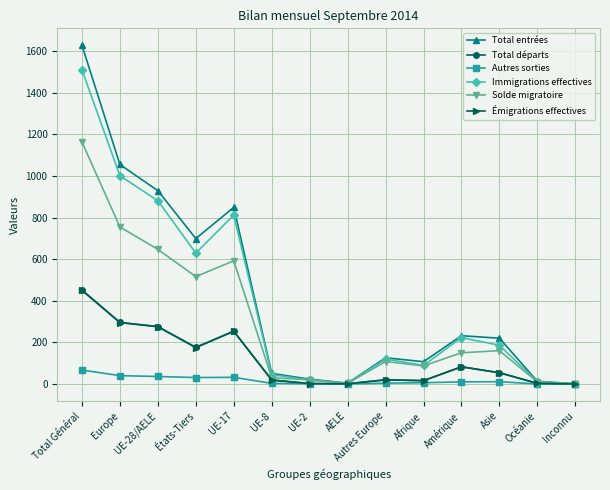

What is the greatest value displayed?

1628